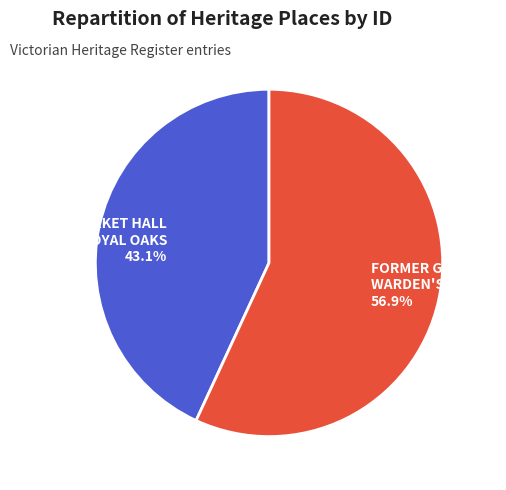

True or false: FORMER MARKET HALL AND ROYAL OAKS accounts for 43% of the total.

True